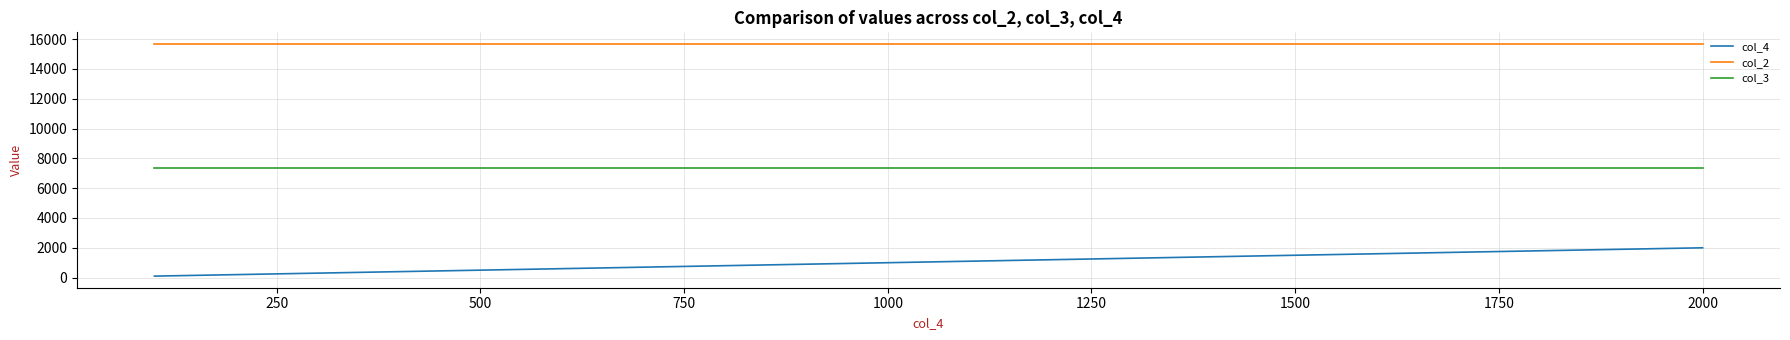

Which series has the largest total across all categories?

col_2